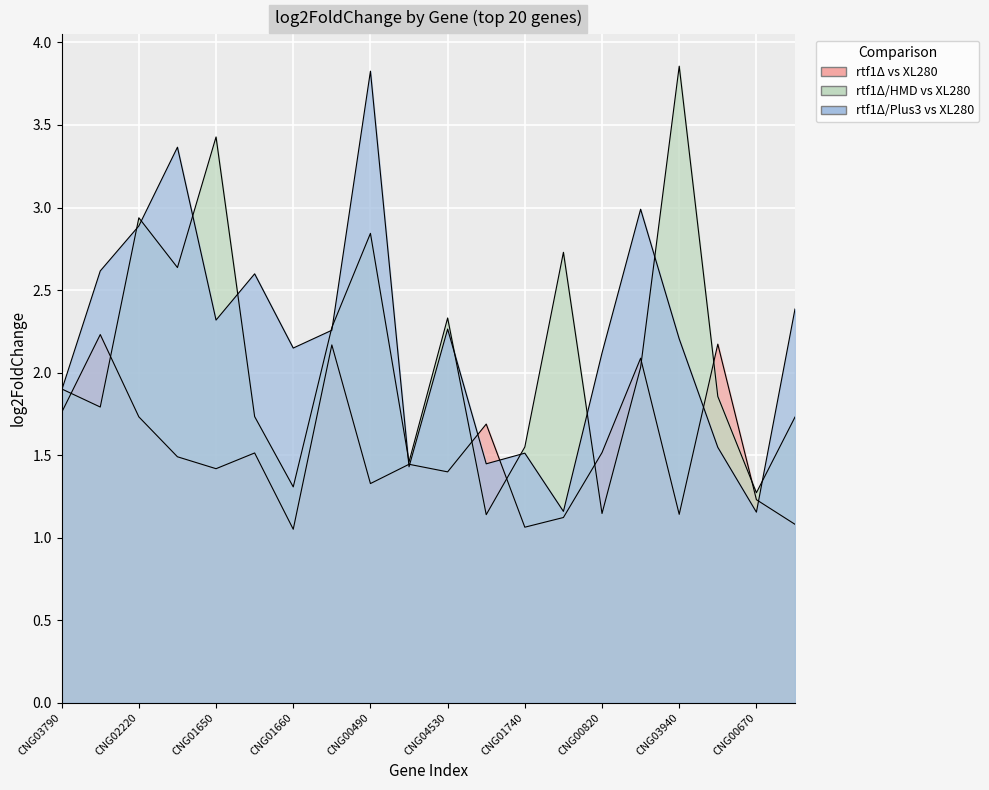

True or false: rtf1Δ/HMD vs XL280 has a value of 2.1 at CNG00650.

False